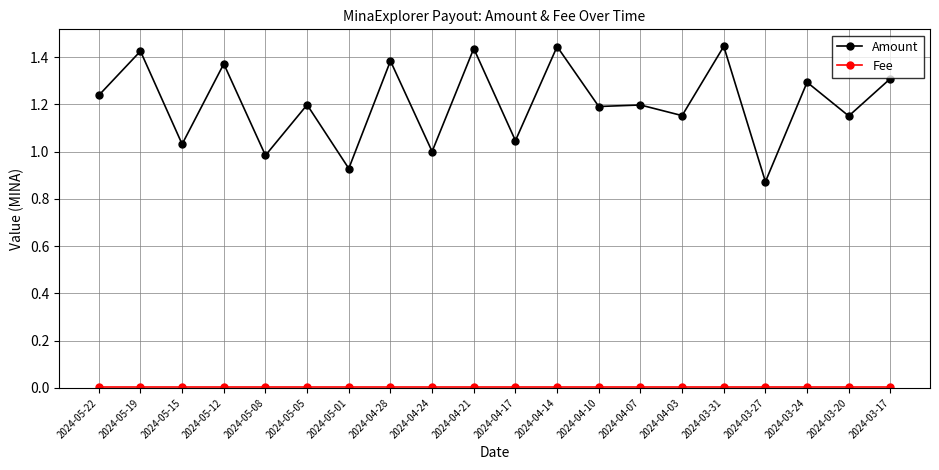

True or false: Amount has a value of 1.2 at 2024-04-03.

True